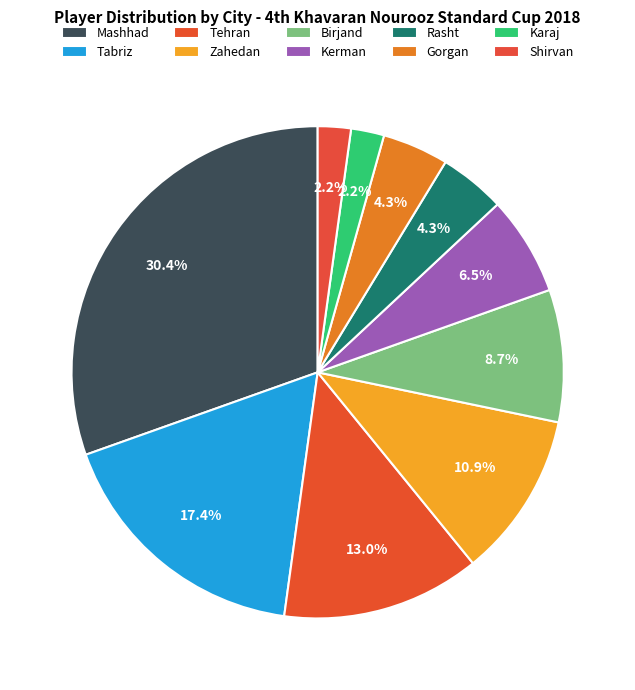

Combined, what portion of the pie is Rasht and Mashhad?

34.8%